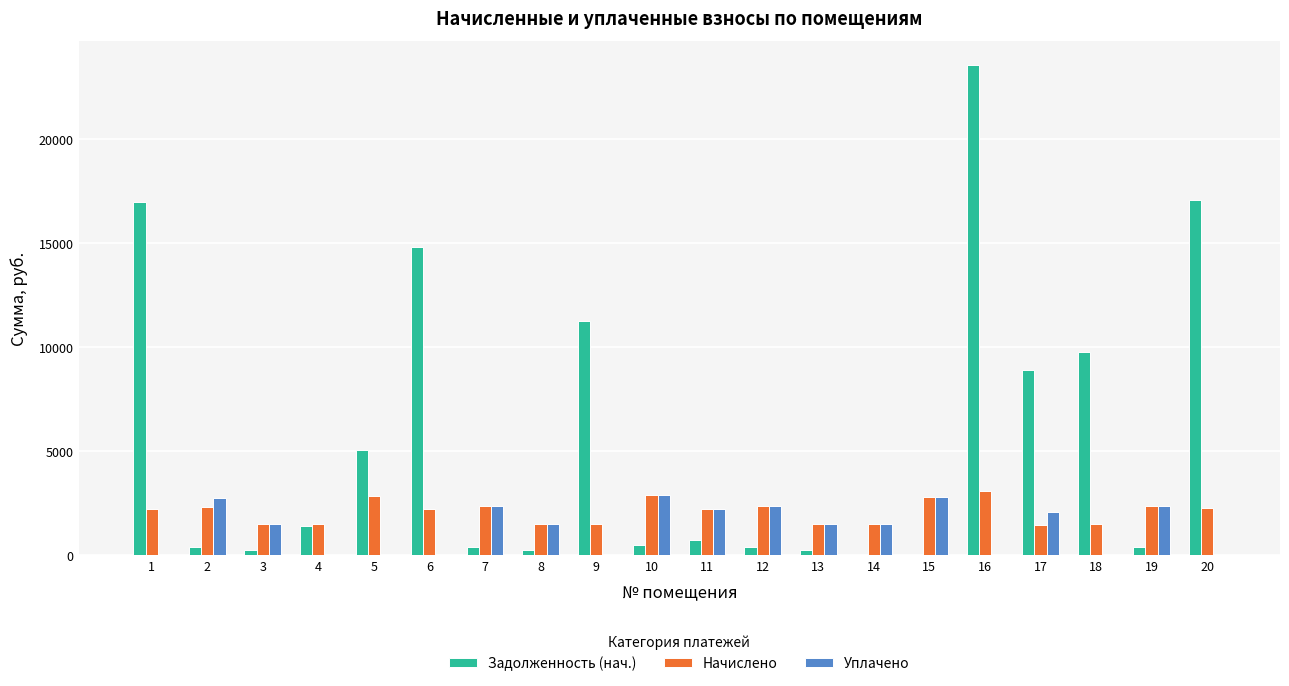

At which category is the sum across all series the highest?

16